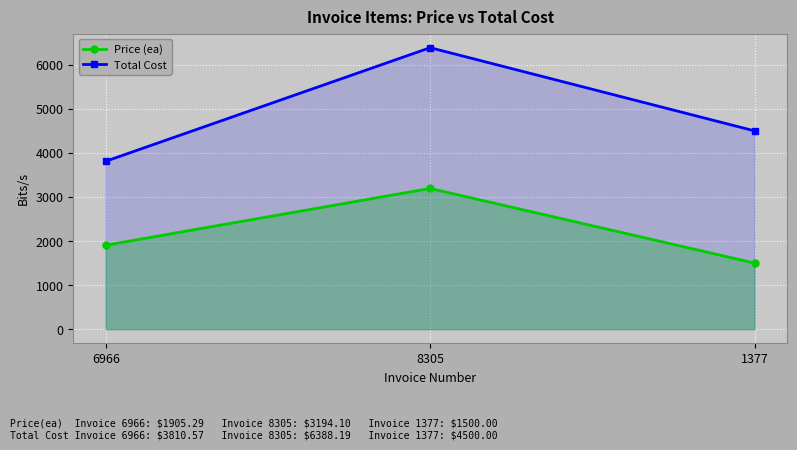

What is the difference between the Total Cost values at 8305 and 6966?

2577.6